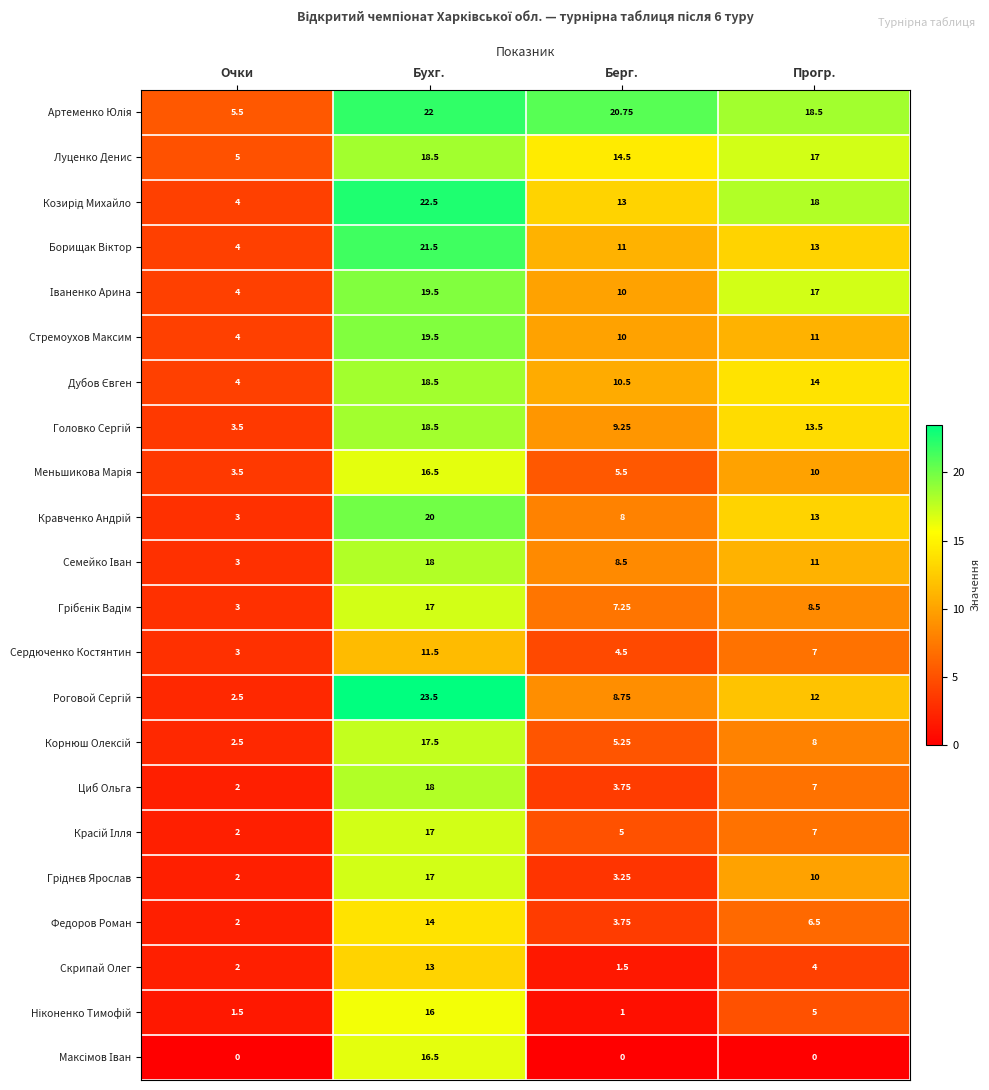

At which category is the sum across all series the highest?

Бухг.